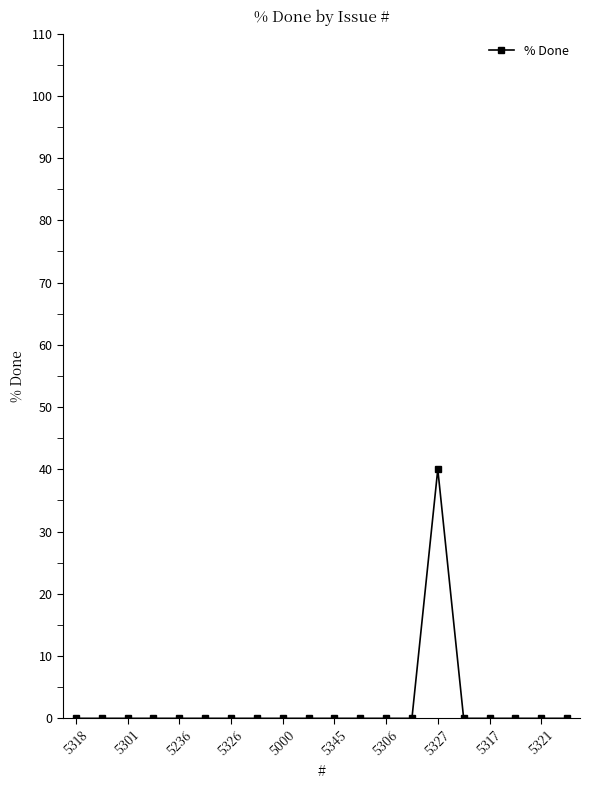

What is the maximum value shown in the chart?

40